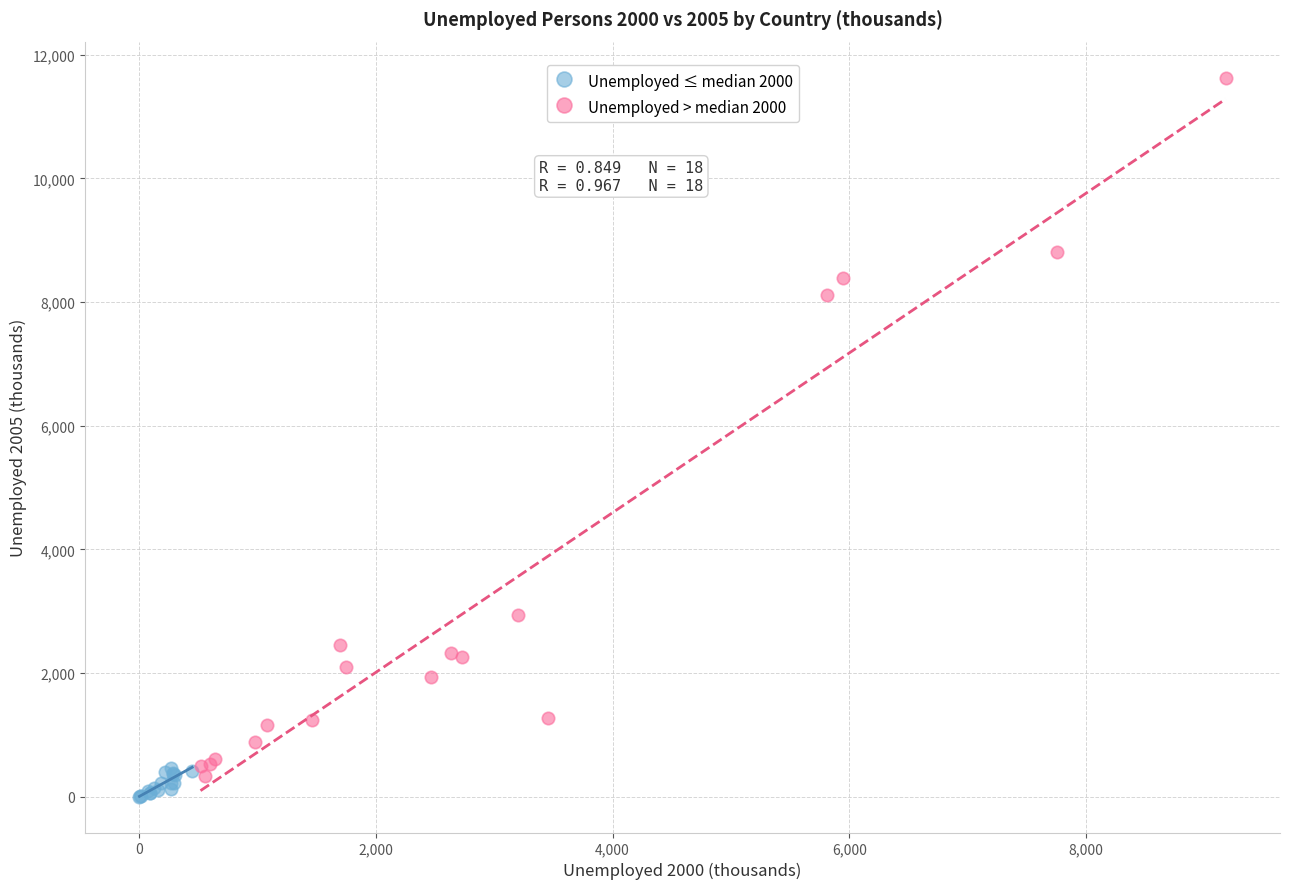

Which series contains the highest Y value?

Unemployed > median 2000